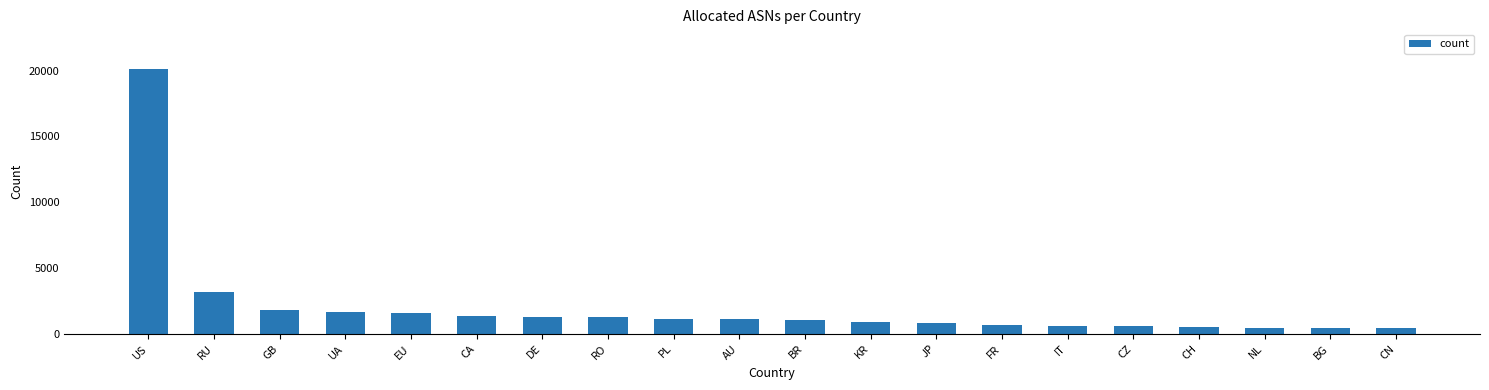

What is the value of the 12th bar from the left?

866